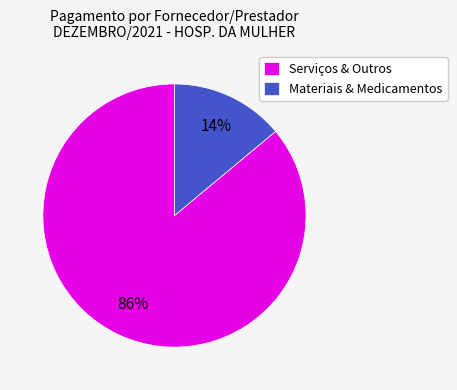

What is the largest slice in the pie chart?

Serviços & Outros